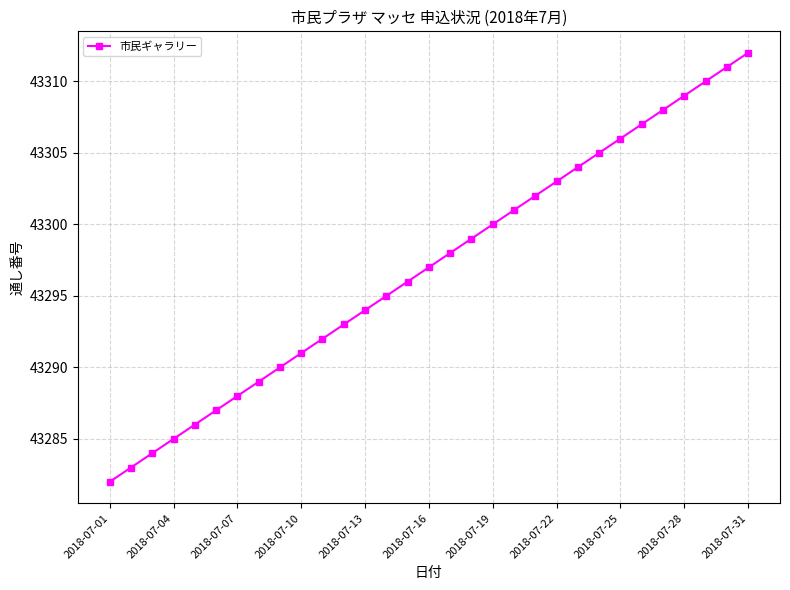

What is the value of the 2nd point from the left?

43283